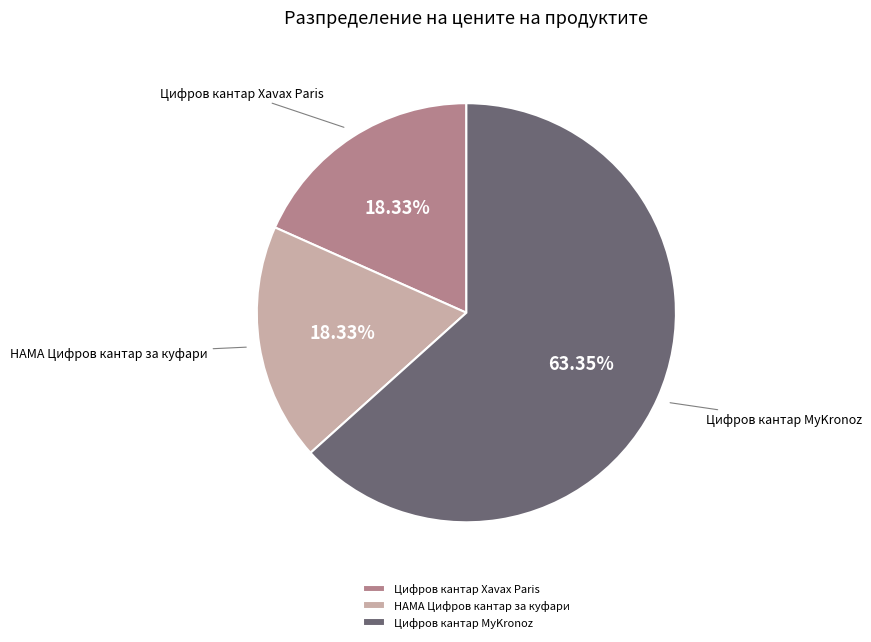

True or false: Цифров кантар Xavax Paris accounts for 18% of the total.

True